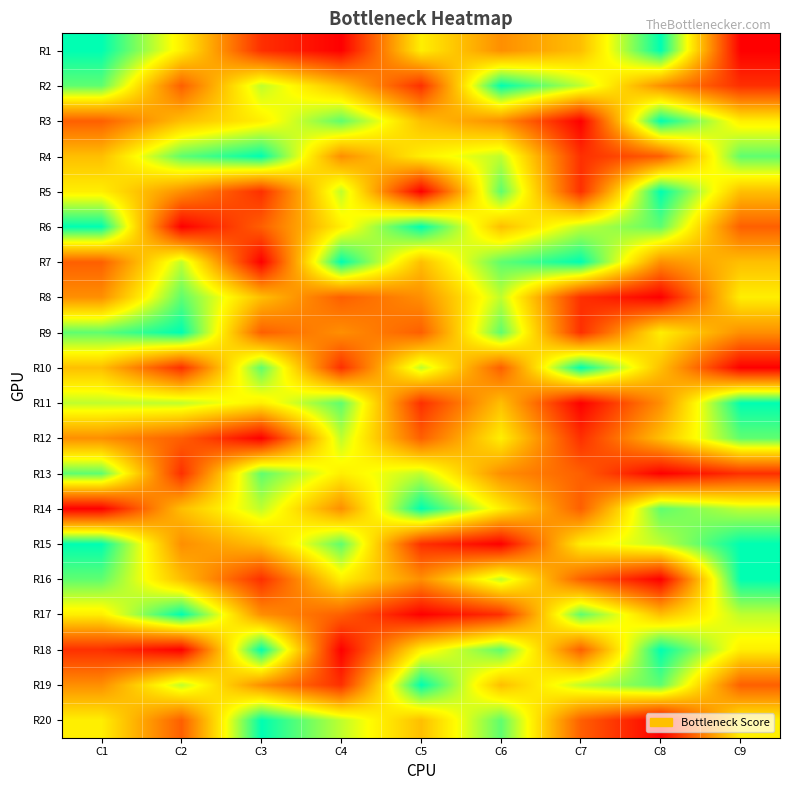

What is the difference between the highest and lowest values at C4?

8